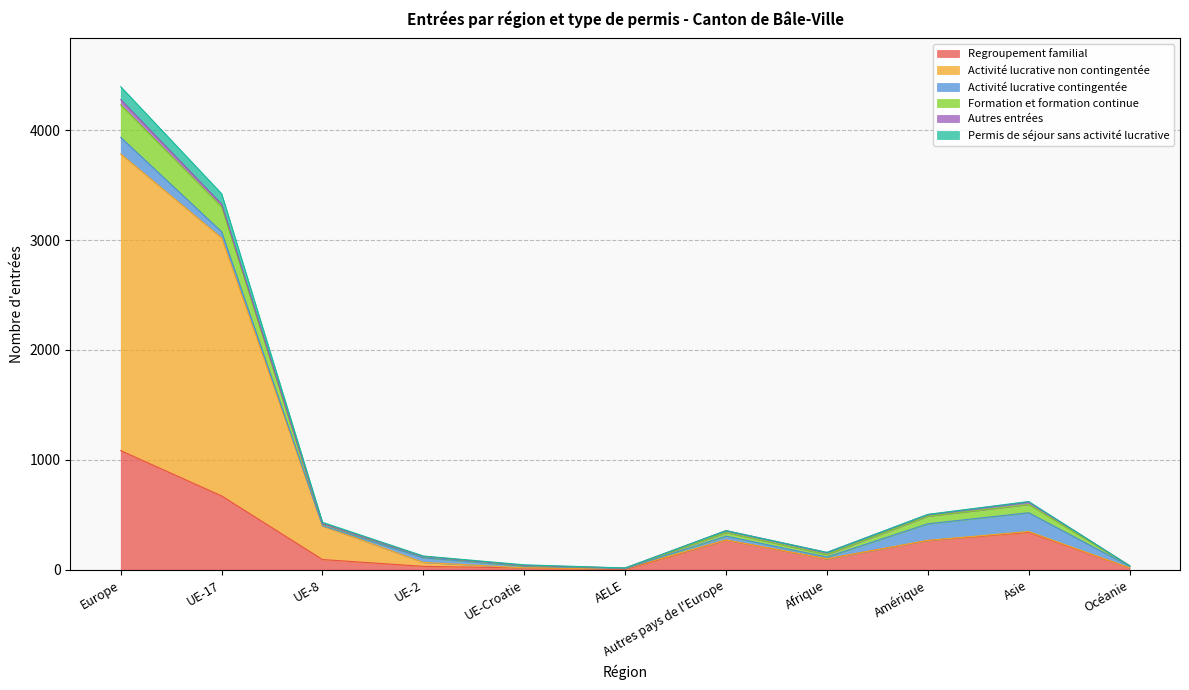

What are all the series names shown in the legend?

Regroupement familial, Activité lucrative non contingentée, Activité lucrative contingentée, Formation et formation continue, Autres entrées, Permis de séjour sans activité lucrative